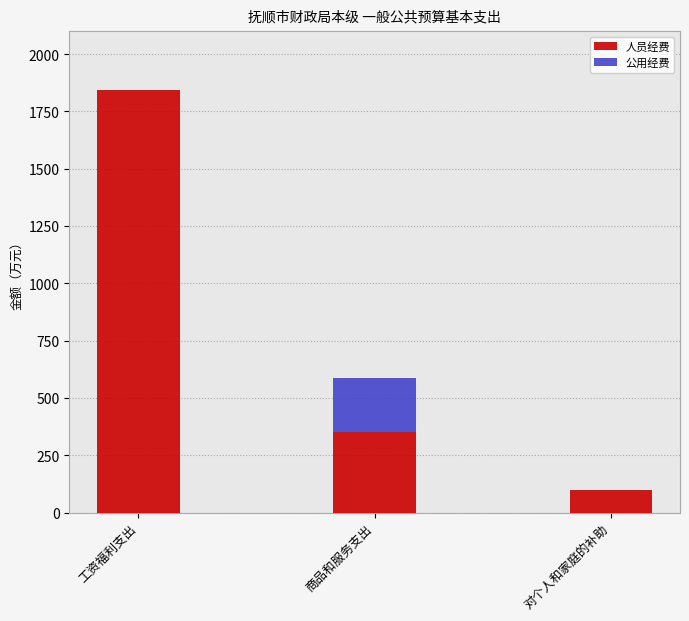

What are all the series names shown in the legend?

人员经费, 公用经费